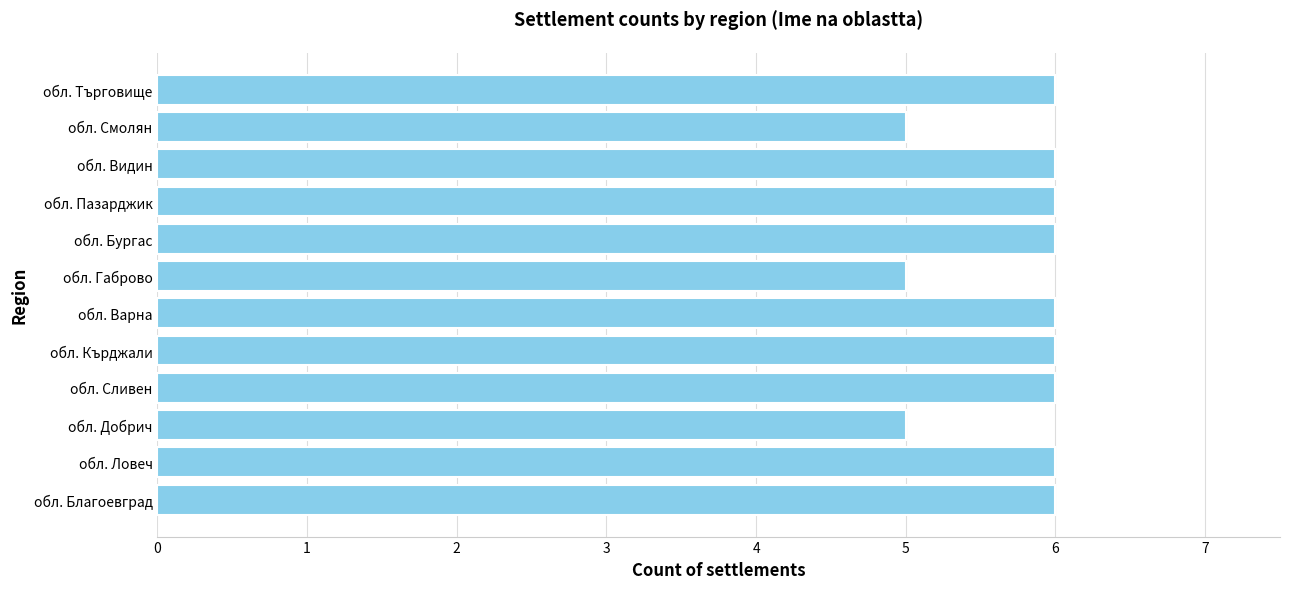

The value at обл. Смолян is 7. True or false?

False